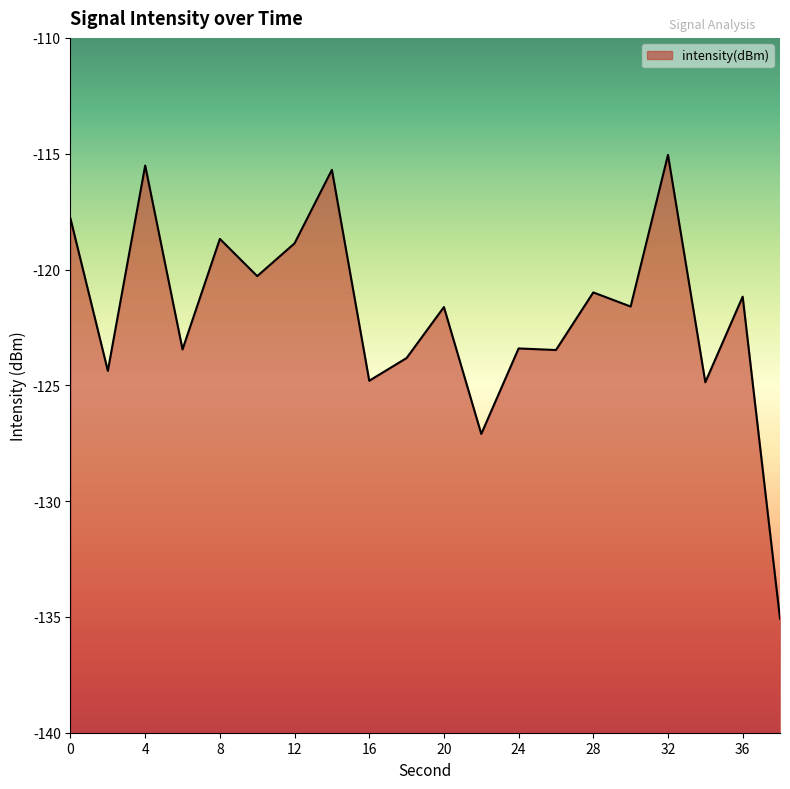

Reading right to left, what are all the values shown in this chart?

38=-135.1	36=-121.2	34=-124.9	32=-115.1	30=-121.6	28=-121.0	26=-123.5	24=-123.4	22=-127.1	20=-121.6	18=-123.8	16=-124.8	14=-115.7	12=-118.9	10=-120.3	8=-118.7	6=-123.5	4=-115.5	2=-124.4	0=-117.8